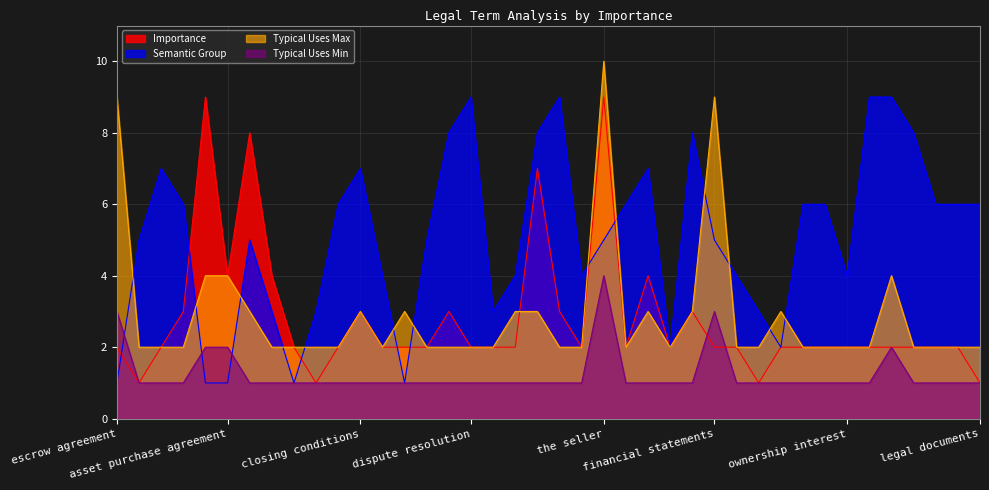

Reading left to right, extract all data points from this chart.

Typical Uses Max: escrow agreement=9	dollar amount=2	pre-closing=2	due diligence=2	stock purchase agreement=4	asset purchase agreement=4	purchase price=3	intellectual property=2	employment agreements=2	tax purposes=2	by law=2	closing conditions=3	joint venture=2	share purchase agreement=3	working capital=2	encumbrance=2	dispute resolution=2	tax treatment=2	business owners=3	indemnification=3	letter of intent=2	real estate=2	the seller=10	securities laws=2	closing date=3	outstanding shares=2	material adverse effect=3	financial statements=9	board of directors=2	trade secrets=2	common stock=3	applicable law=2	governing law=2	ownership interest=2	witness whereof=2	good standing=4	severability=2	legal advice=2	legal counsel=2	legal documents=2
Typical Uses Min: escrow agreement=3	dollar amount=1	pre-closing=1	due diligence=1	stock purchase agreement=2	asset purchase agreement=2	purchase price=1	intellectual property=1	employment agreements=1	tax purposes=1	by law=1	closing conditions=1	joint venture=1	share purchase agreement=1	working capital=1	encumbrance=1	dispute resolution=1	tax treatment=1	business owners=1	indemnification=1	letter of intent=1	real estate=1	the seller=4	securities laws=1	closing date=1	outstanding shares=1	material adverse effect=1	financial statements=3	board of directors=1	trade secrets=1	common stock=1	applicable law=1	governing law=1	ownership interest=1	witness whereof=1	good standing=2	severability=1	legal advice=1	legal counsel=1	legal documents=1
Importance: escrow agreement=2	dollar amount=1	pre-closing=2	due diligence=3	stock purchase agreement=9	asset purchase agreement=4	purchase price=8	intellectual property=4	employment agreements=2	tax purposes=1	by law=2	closing conditions=3	joint venture=2	share purchase agreement=2	working capital=2	encumbrance=3	dispute resolution=2	tax treatment=2	business owners=2	indemnification=7	letter of intent=3	real estate=2	the seller=9	securities laws=2	closing date=4	outstanding shares=2	material adverse effect=3	financial statements=2	board of directors=2	trade secrets=1	common stock=2	applicable law=2	governing law=2	ownership interest=2	witness whereof=2	good standing=2	severability=2	legal advice=2	legal counsel=2	legal documents=1
Semantic Group: escrow agreement=1	dollar amount=5	pre-closing=7	due diligence=6	stock purchase agreement=1	asset purchase agreement=1	purchase price=5	intellectual property=3	employment agreements=1	tax purposes=3	by law=6	closing conditions=7	joint venture=4	share purchase agreement=1	working capital=5	encumbrance=8	dispute resolution=9	tax treatment=3	business owners=4	indemnification=8	letter of intent=9	real estate=4	the seller=5	securities laws=6	closing date=7	outstanding shares=2	material adverse effect=8	financial statements=5	board of directors=4	trade secrets=3	common stock=2	applicable law=6	governing law=6	ownership interest=4	witness whereof=9	good standing=9	severability=8	legal advice=6	legal counsel=6	legal documents=6